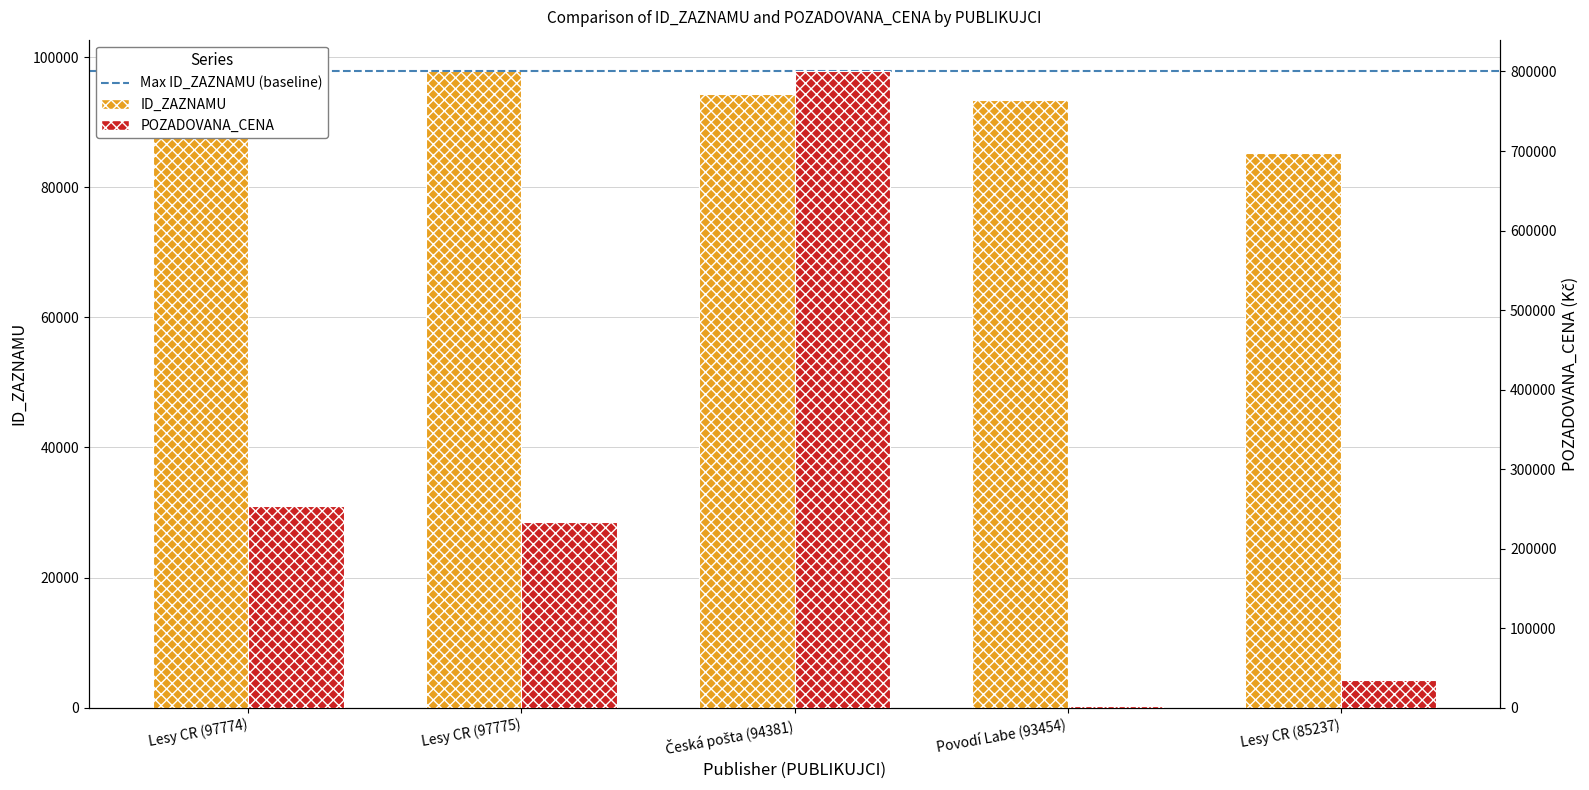

Count the number of categories in the chart.

5